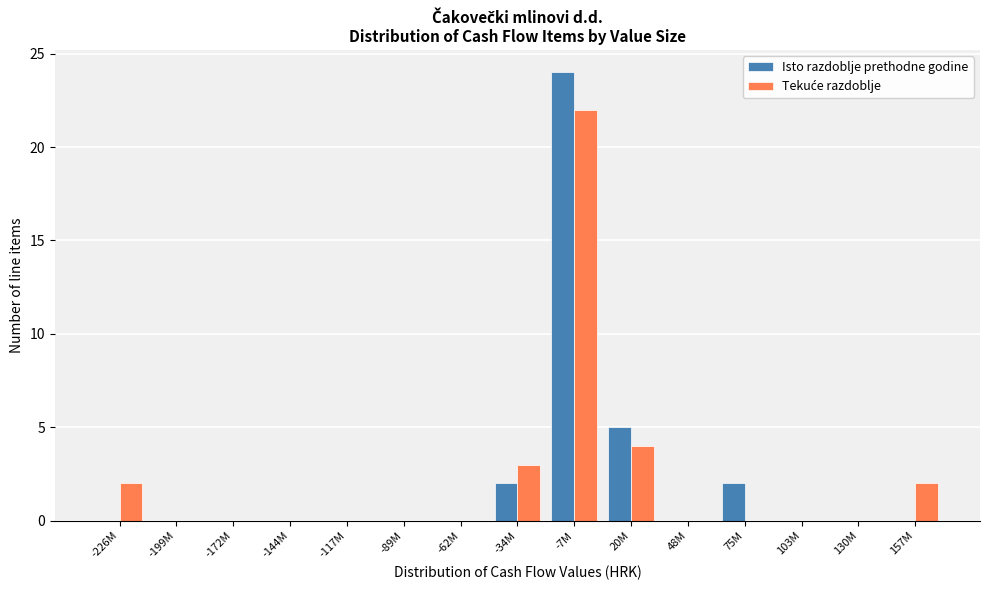

What is the maximum value for Isto razdoblje prethodne godine?

24